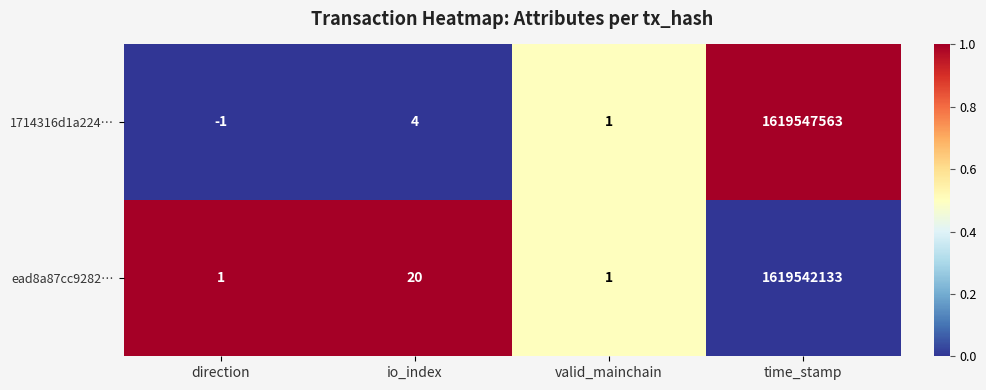

How many series are shown in this chart?

2